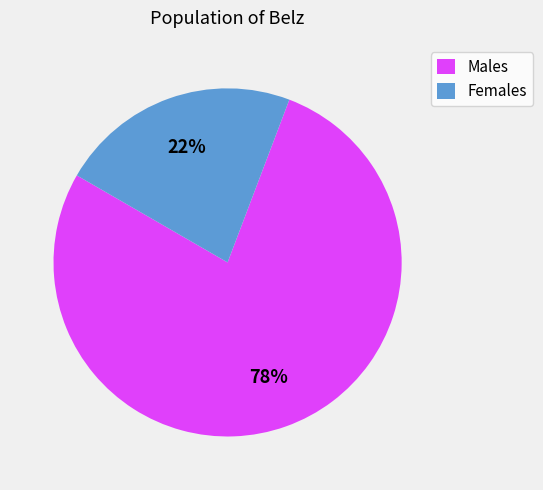

Does Males represent more than half of the total?

Yes